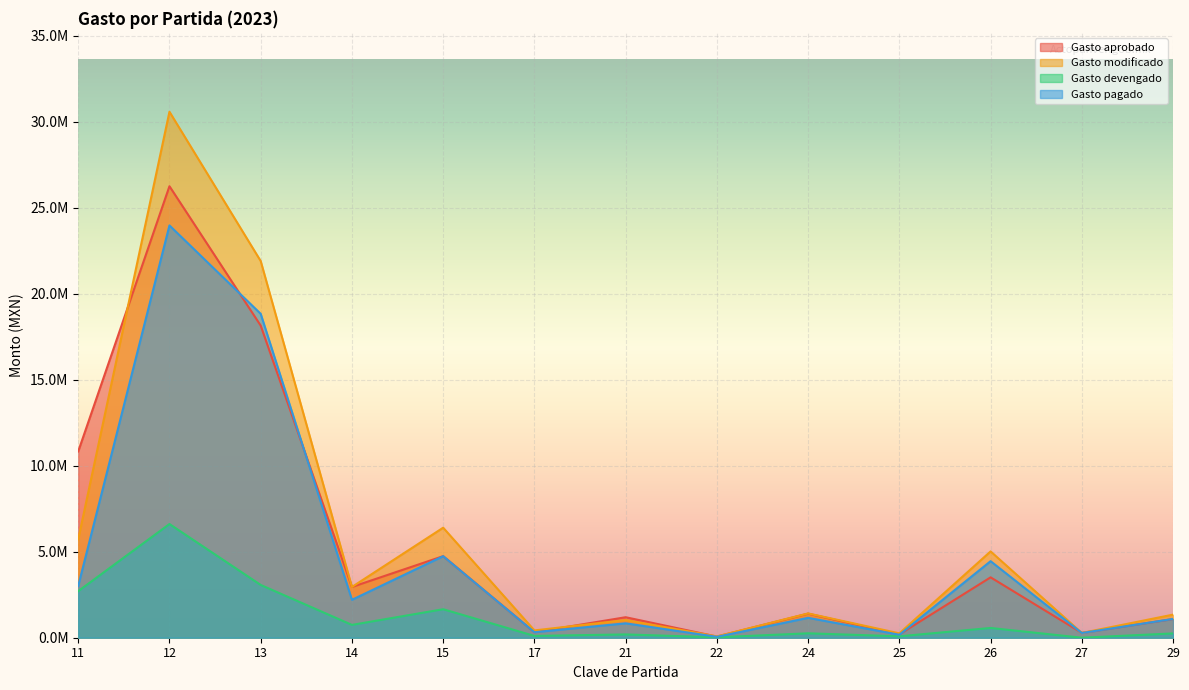

Reading left to right, what are all the values shown in this chart?

Gasto aprobado: 10829275.6	26244752.4	18142388.9	2950000.0	4741530.0	320000.0	1191565.9	66961.1	1400999.0	195000.0	3510000.0	280000.0	1086041.3
Gasto modificado: 5719336.1	30573990.7	21895724.9	2950000.0	6395539.1	424712.9	1028511.3	76371.3	1412125.9	254597.8	5016939.2	276211.4	1342653.3
Gasto devengado: 2707320.3	6608182.2	3067824.5	745876.7	1656408.1	104712.9	191540.9	23846.9	256465.5	82243.9	567247.7	1211.4	250373.0
Gasto pagado: 3012015.8	23965808.5	18827900.4	2204123.3	4739131.0	320000.0	836970.4	52524.4	1155660.5	172353.9	4449691.6	275000.0	1092280.3